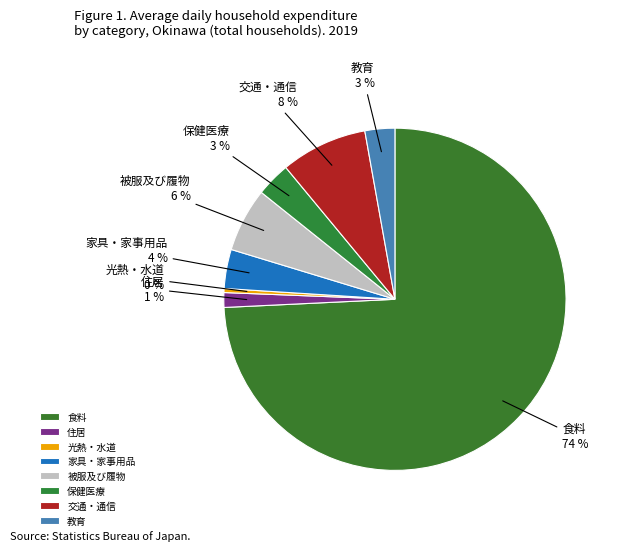

To the nearest percent, what is the combined percentage of 家具・家事用品 and 被服及び履物?

10%